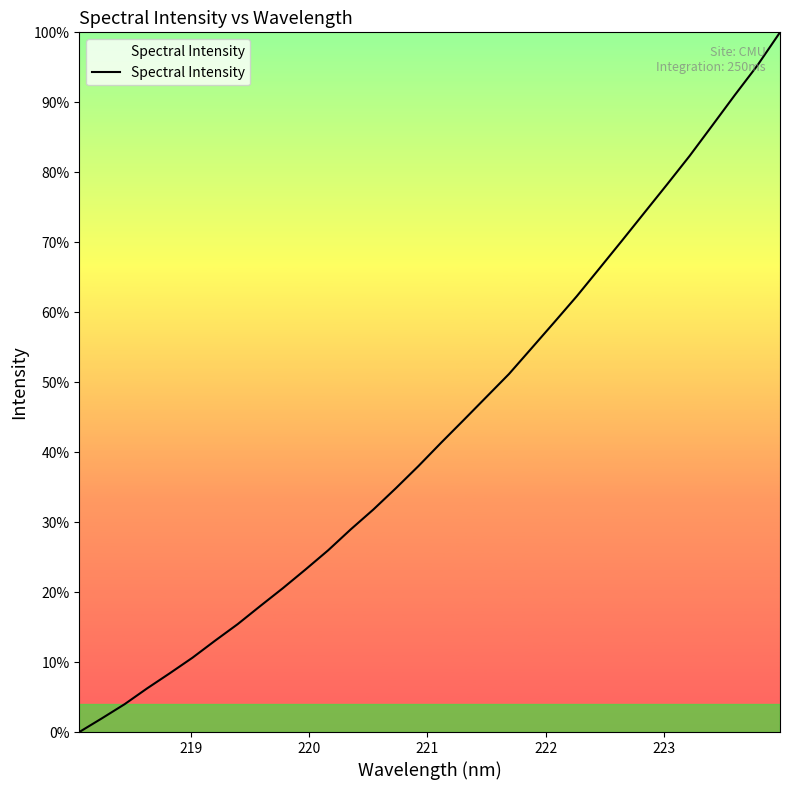

What is the maximum value shown in the chart?

100.0